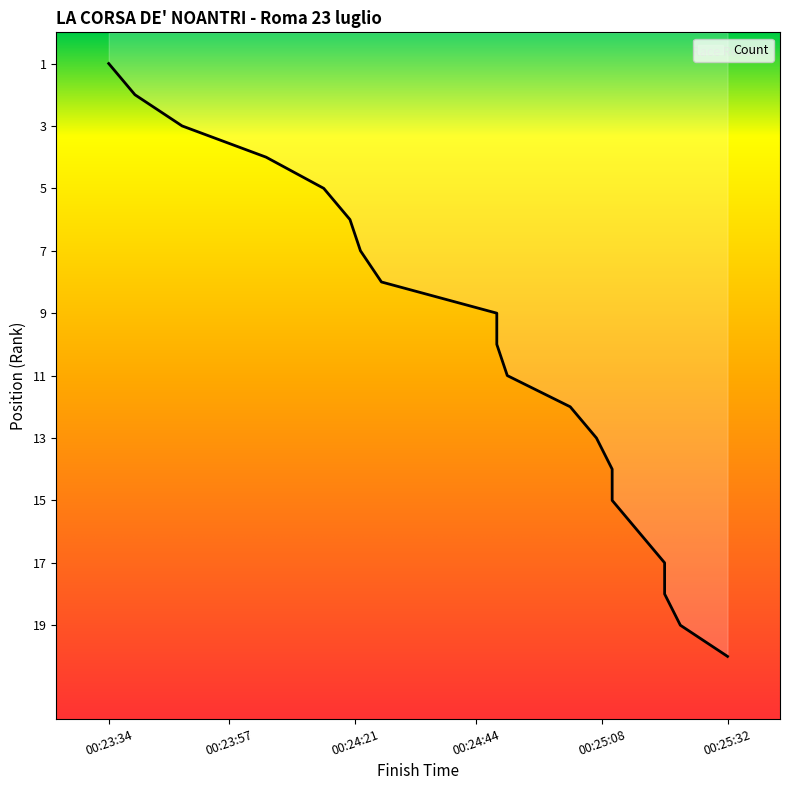

What is the label of the 3rd point from the left?

00:23:48